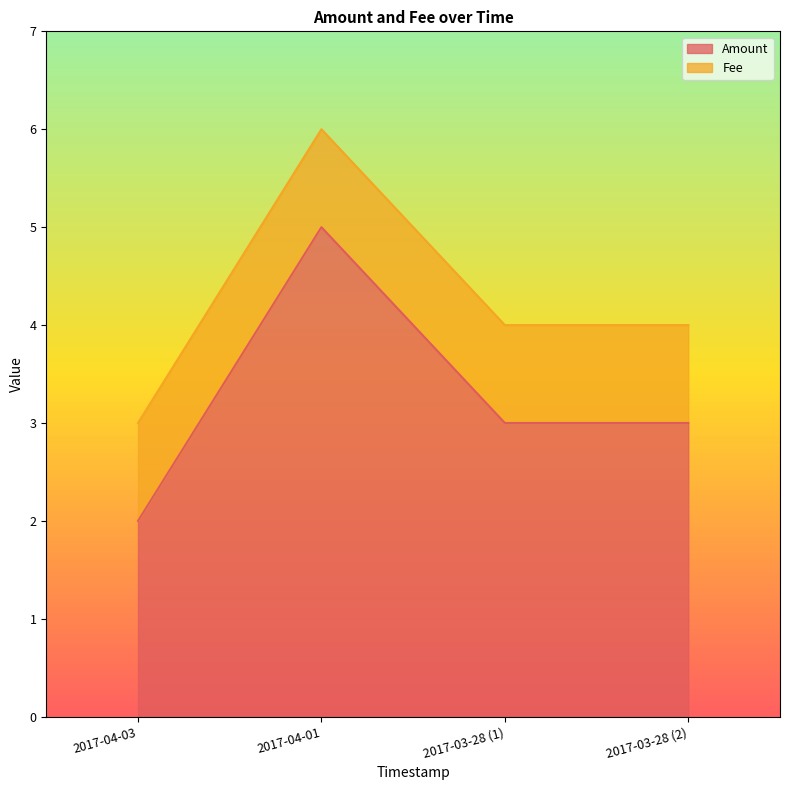

What is the sum of the Amount values at 2017-04-03 and 2017-04-01?

7.0